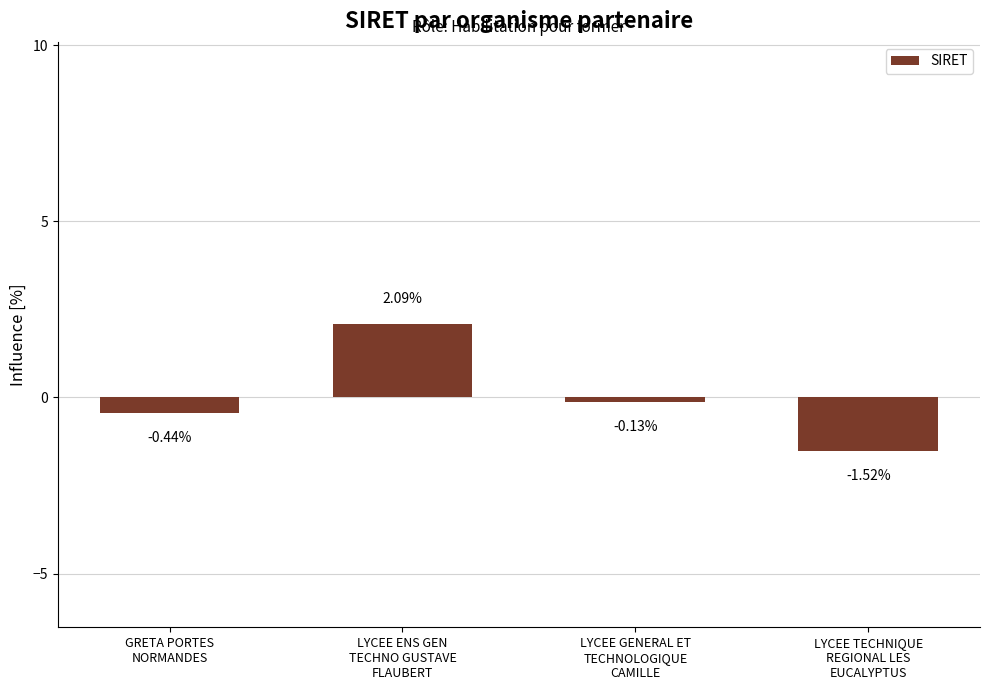

What is the difference between the maximum and minimum values?

3.6